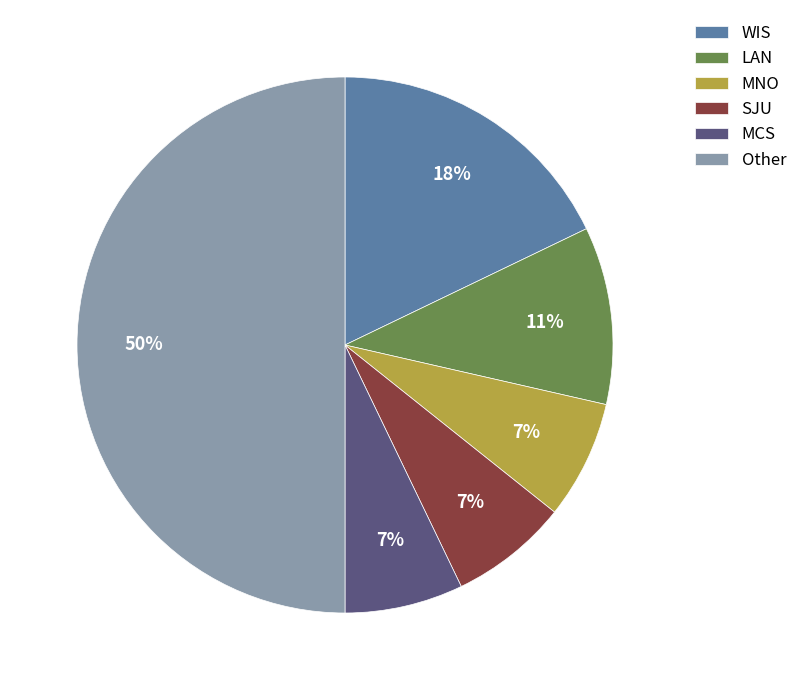

Is the sum of WIS and MNO greater than half?

No